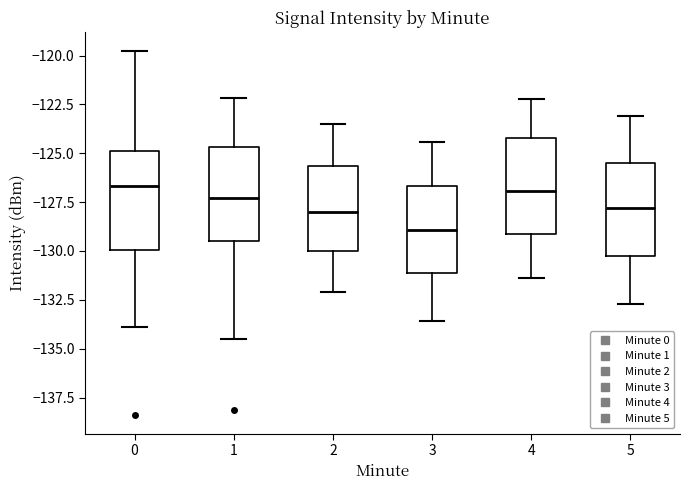

Which box has the lowest median line?

3